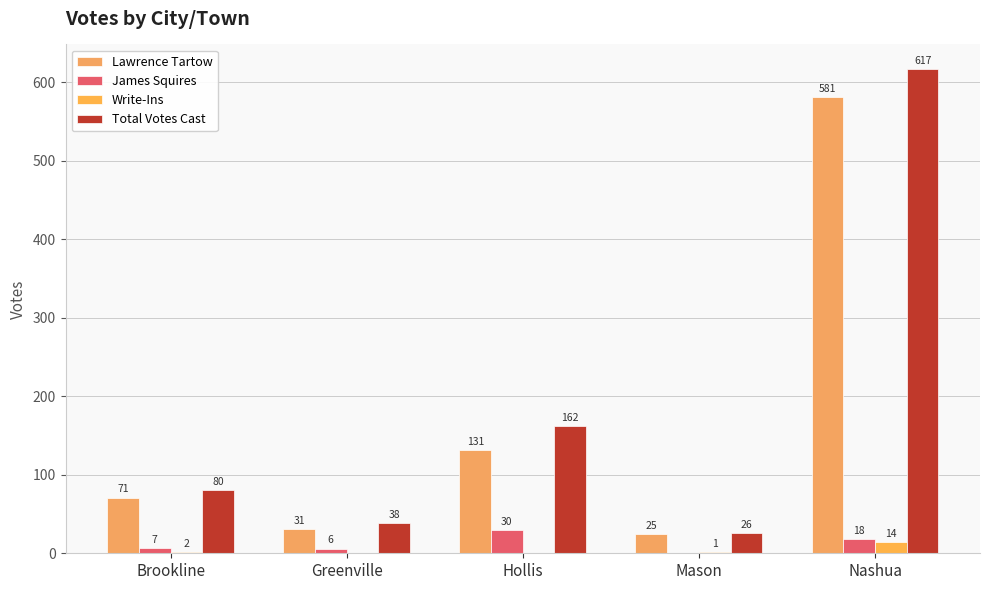

What is the difference between the highest and lowest values at Nashua?

603